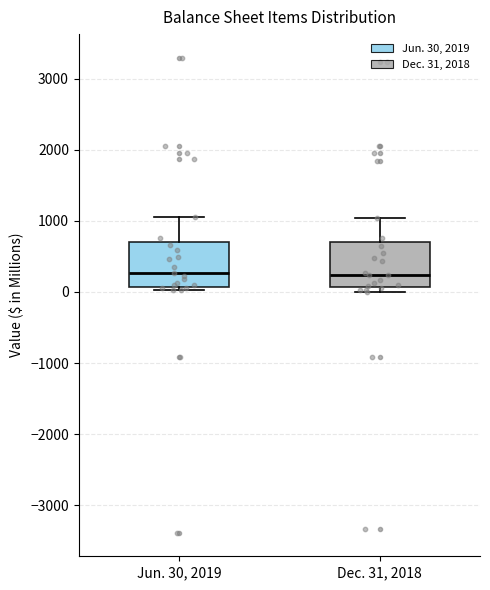

Reading left to right, transcribe this box plot: for each box, give where its median line is, the range the box spans, and where its two whiskers end, as read against the y-axis. The values are not printed on the chart, so give them approximately, as read against the axis.

Jun. 30, 2019: median 300, box 100 to 700, whiskers 0 to 1100
Dec. 31, 2018: median 200, box 100 to 700, whiskers 0 to 1000